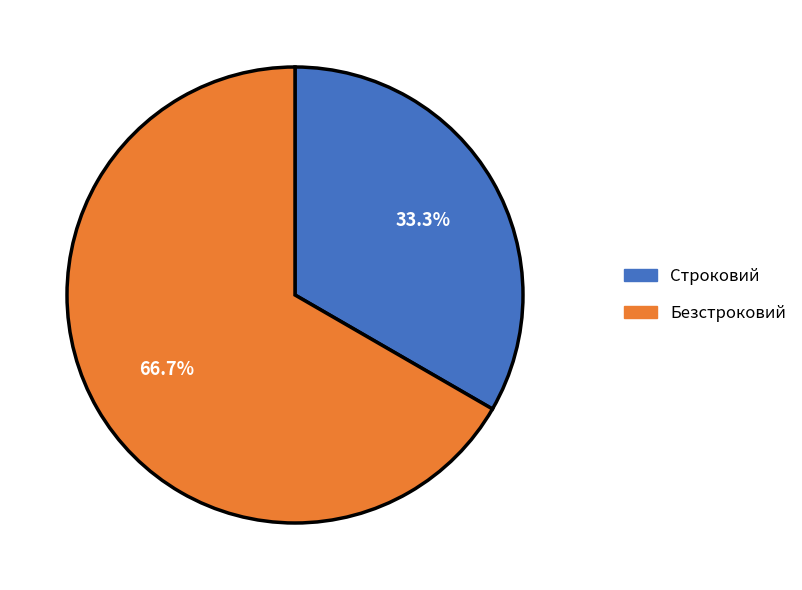

Approximately how many times larger is the value at Безстроковий compared to Строковий?

2.0